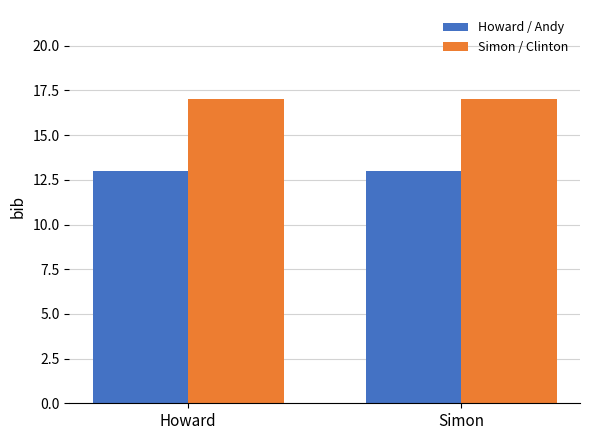

Are the bars horizontal?

No